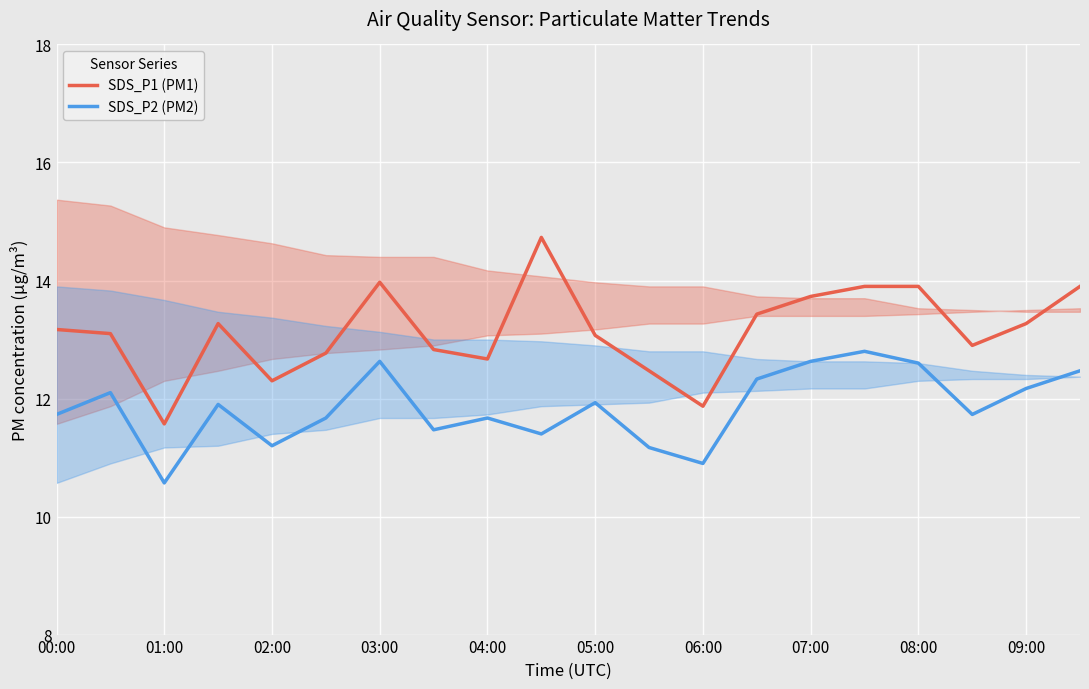

Which series has the largest total across all categories?

SDS_P1 (PM1)